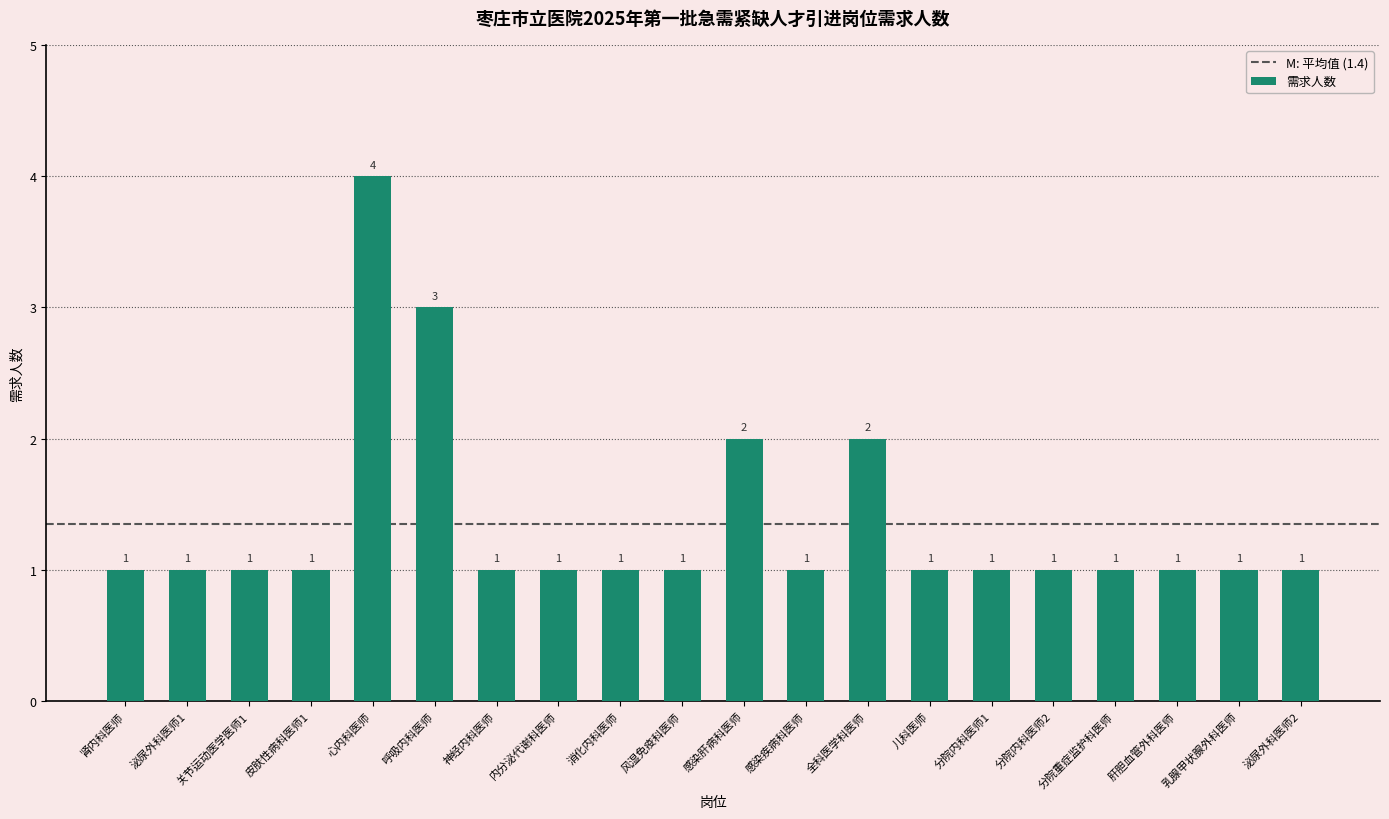

What is the difference between the second highest and minimum values?

2